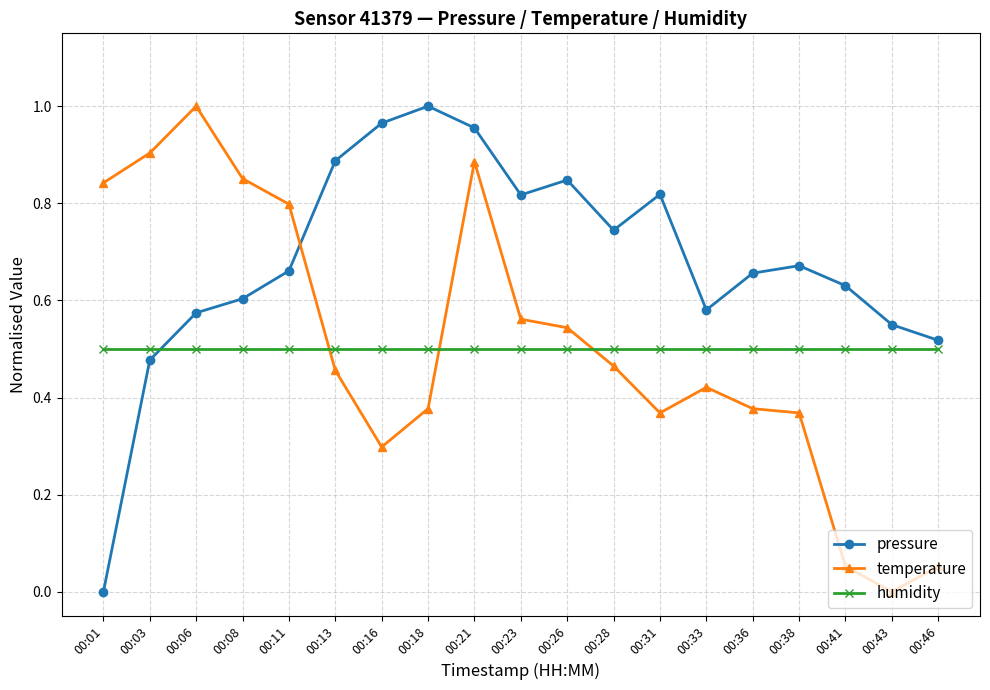

Between which two adjacent categories do temperature and pressure first intersect?

00:11 and 00:13